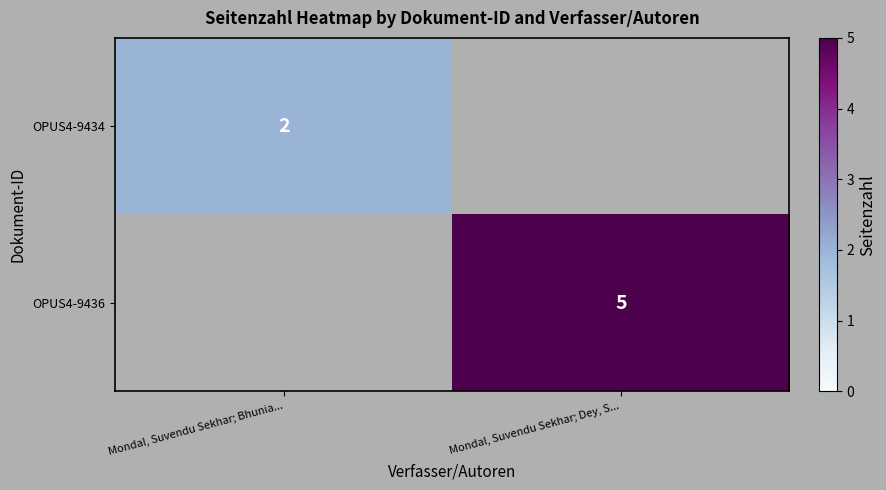

Is it true that OPUS4-9436 equals 3 at Mondal, Suvendu Sekhar; Dey, S...?

False